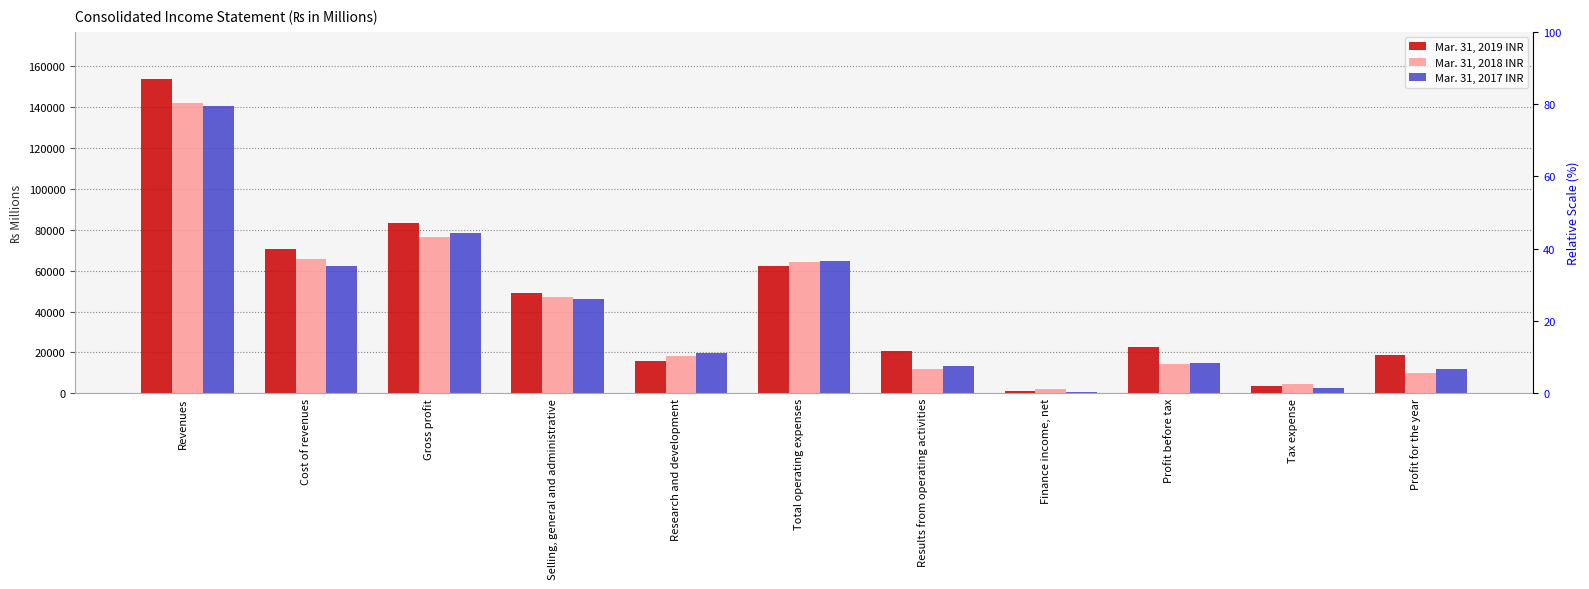

What is the difference between the maximum and second lowest values in the Mar. 31, 2019 INR series?

150203